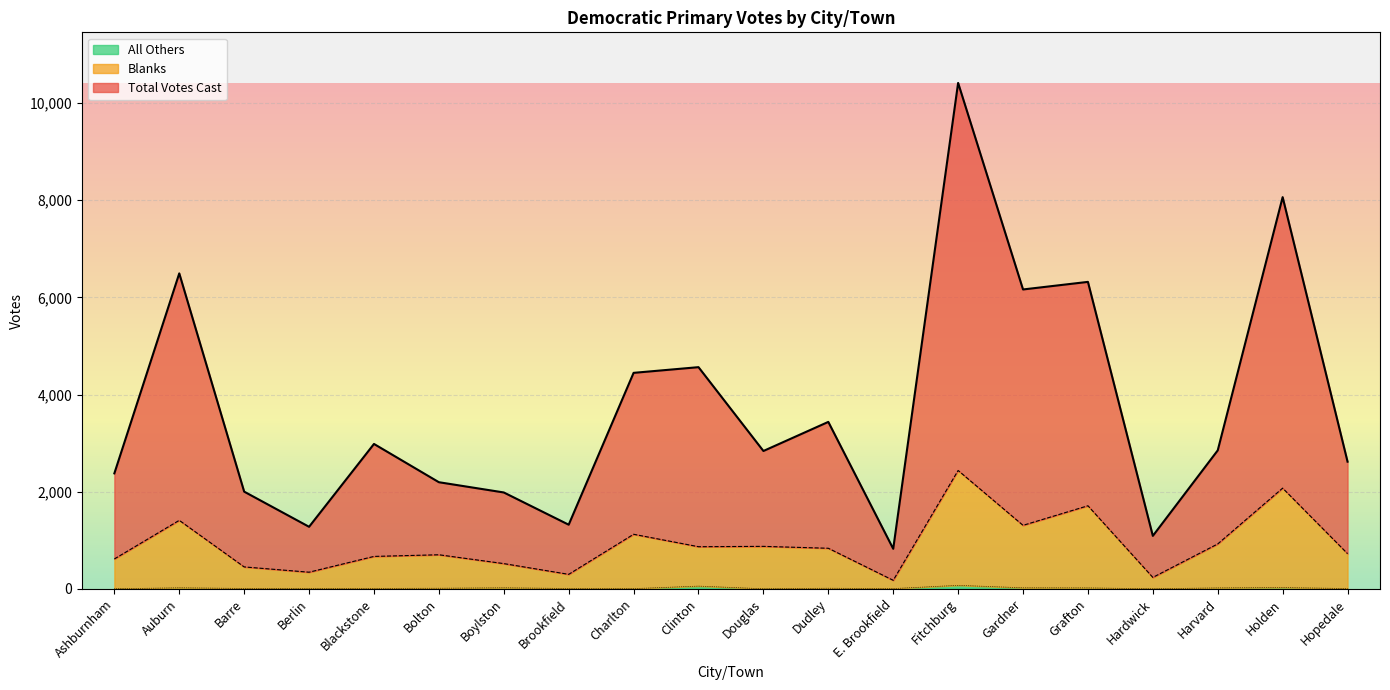

True or false: Blanks and All Others intersect in this chart.

False